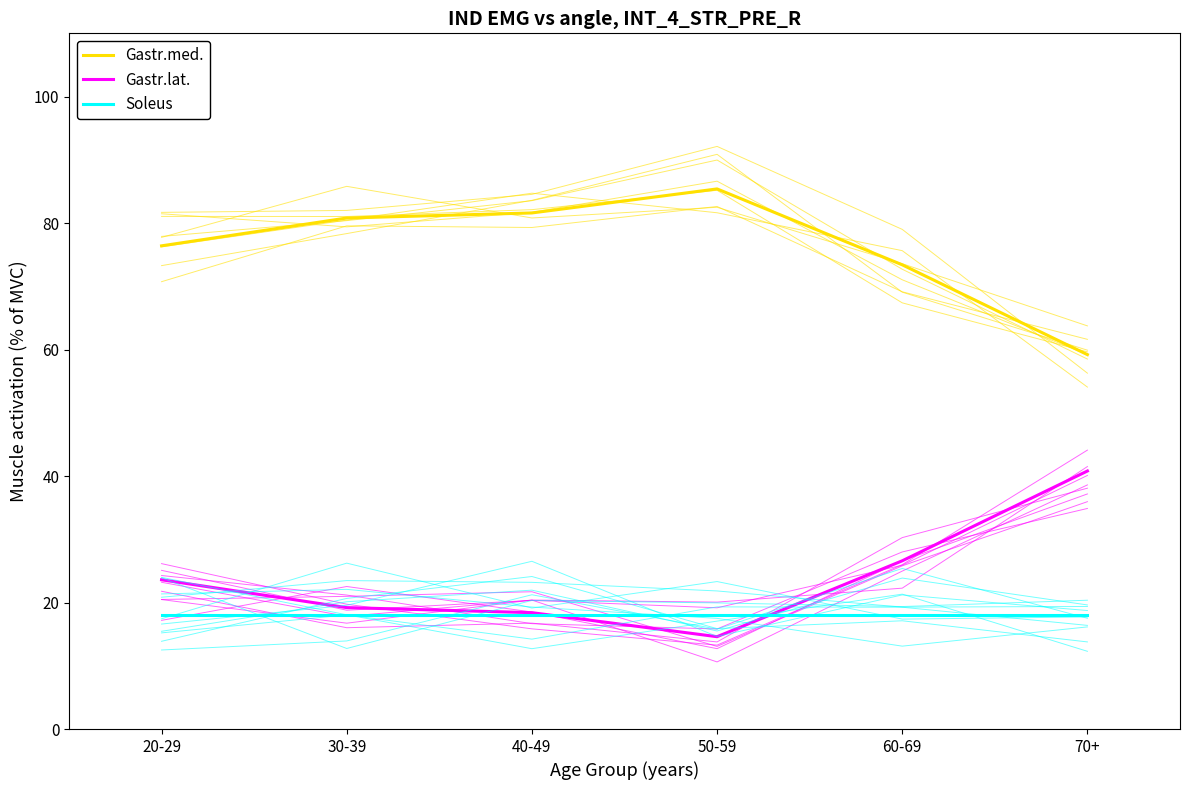

Rank the categories by Soleus value from lowest to highest.

20-29, 30-39, 40-49, 50-59, 60-69, 70+